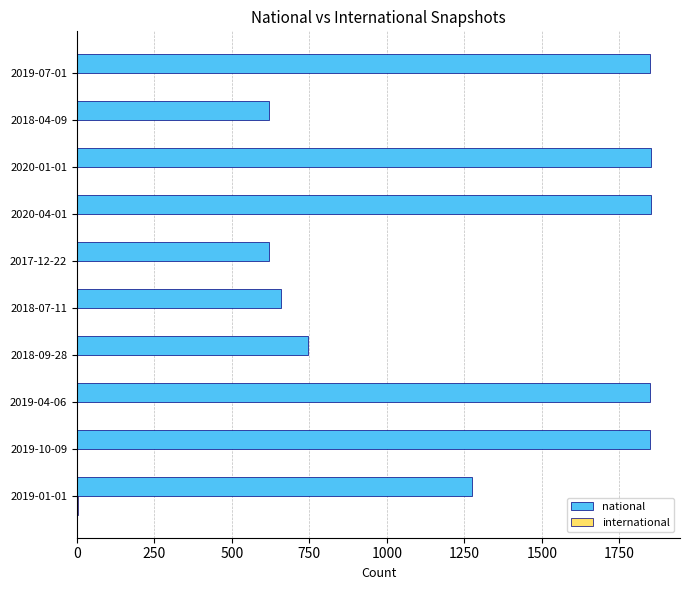

What is the greatest value displayed?

1853